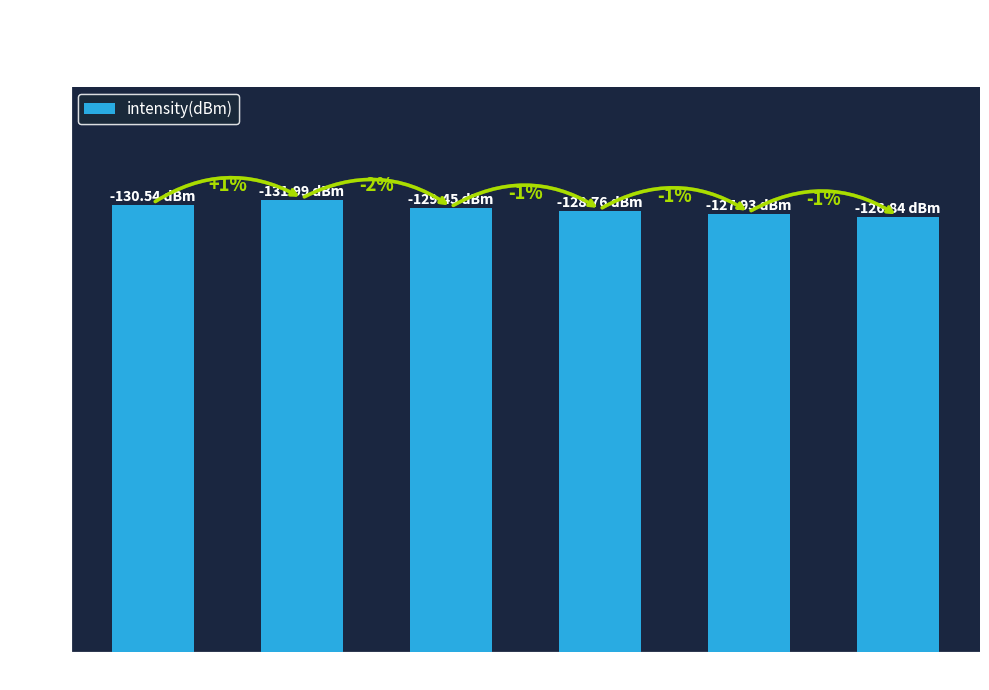

Does the chart contain any negative values?

No